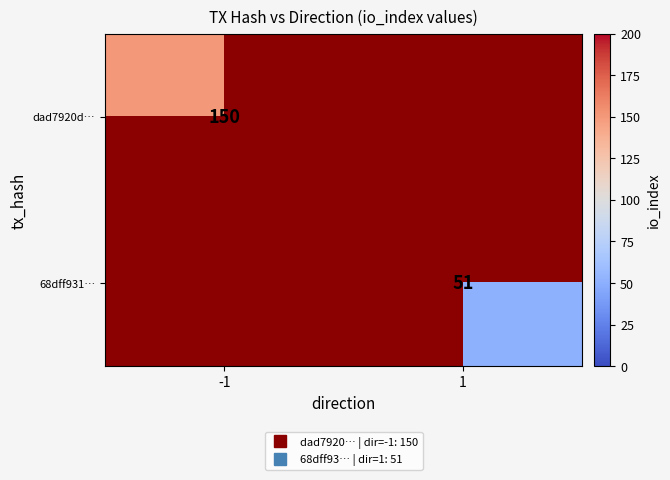

At 1, list the series in order from smallest to largest.

dad7920d…, 68dff931…